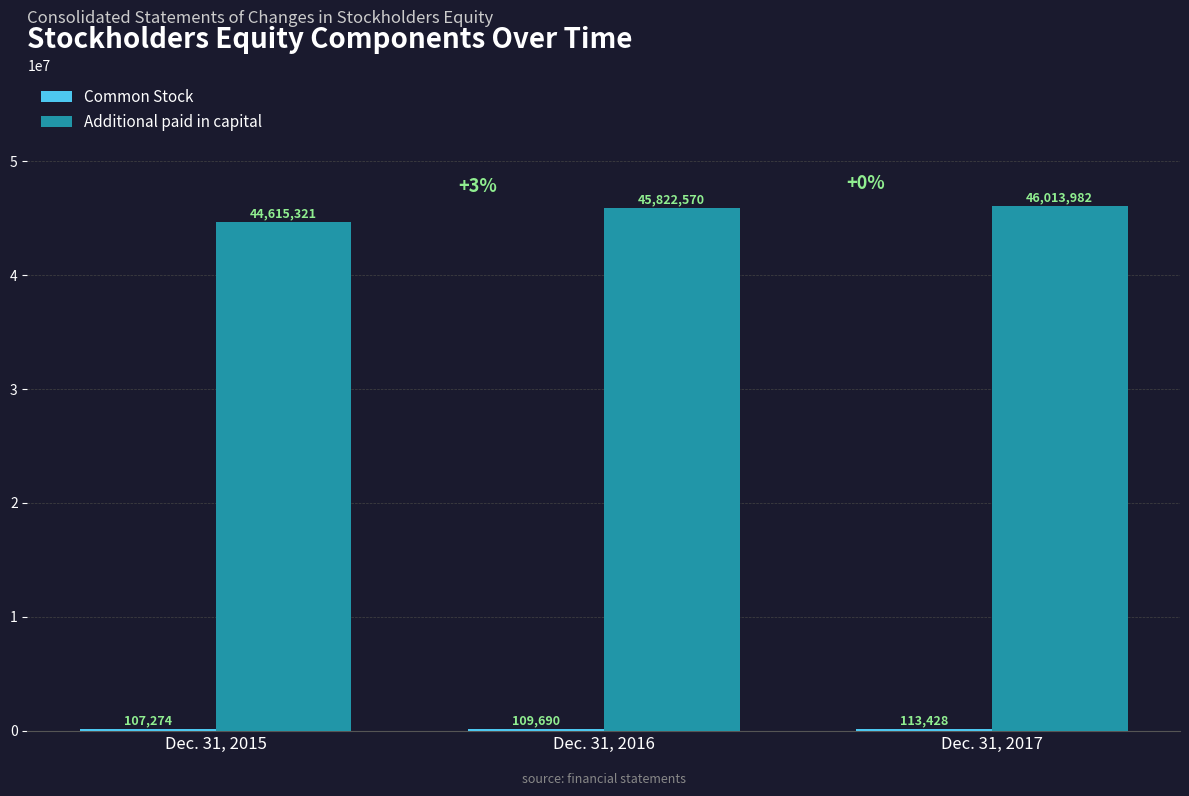

True or false: Additional paid in capital has a value of 18153358 at Dec. 31, 2015.

False